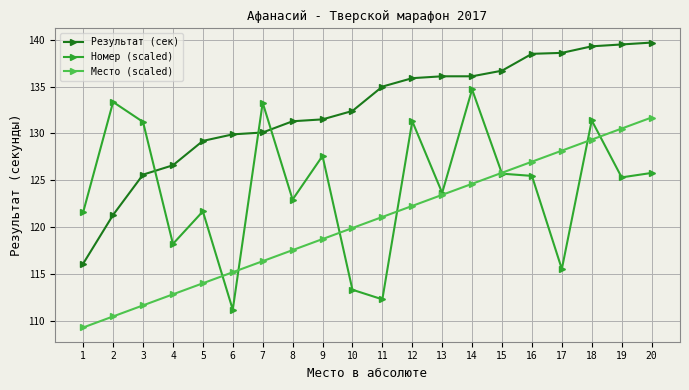

Is the value of Номер (scaled) at 15 greater than the value of Место (scaled) at 12?

Yes